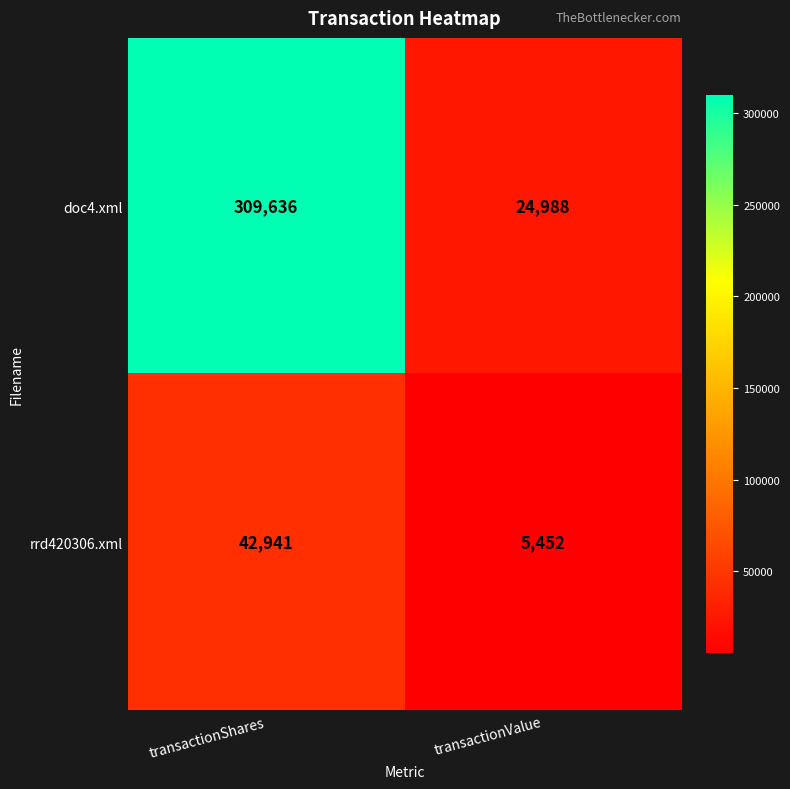

How many distinct data groups are displayed?

2